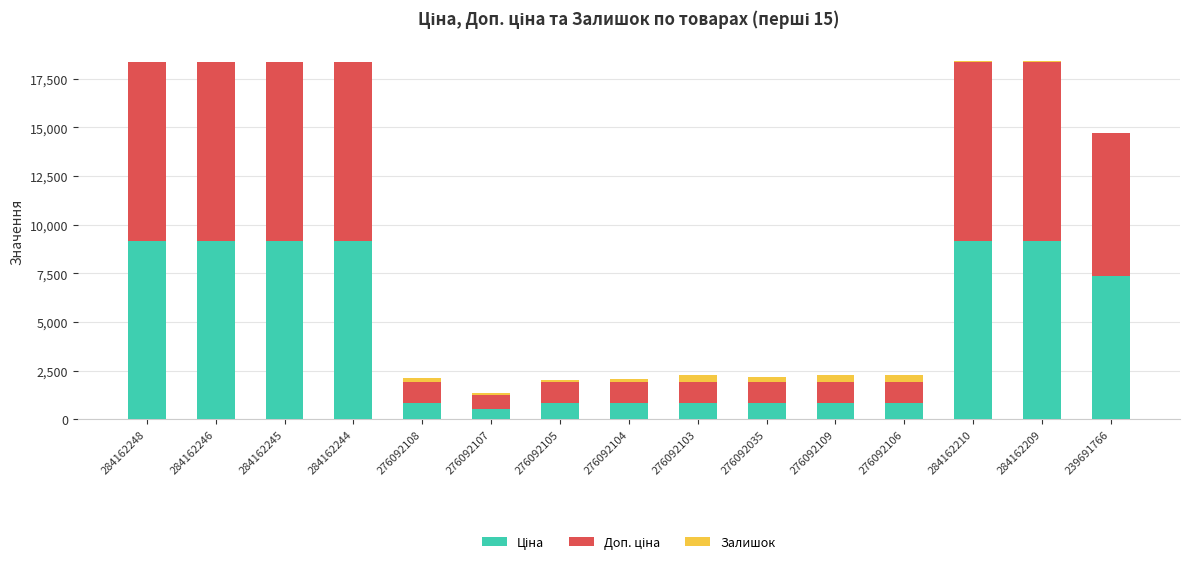

How many series are shown in this chart?

3